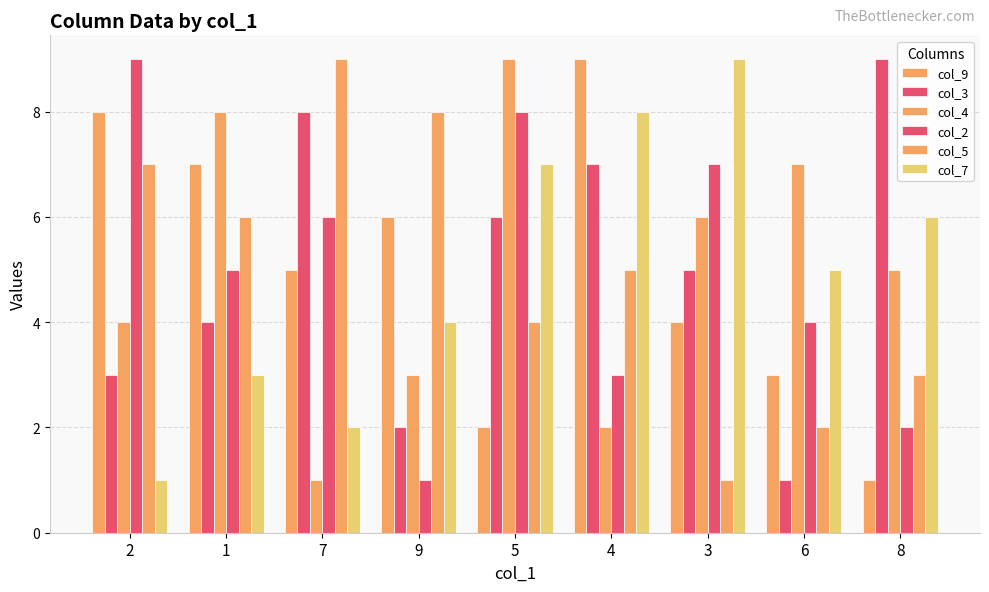

Reading left to right, extract all data points from this chart.

col_9: 8	7	5	6	2	9	4	3	1
col_3: 3	4	8	2	6	7	5	1	9
col_4: 4	8	1	3	9	2	6	7	5
col_2: 9	5	6	1	8	3	7	4	2
col_5: 7	6	9	8	4	5	1	2	3
col_7: 1	3	2	4	7	8	9	5	6